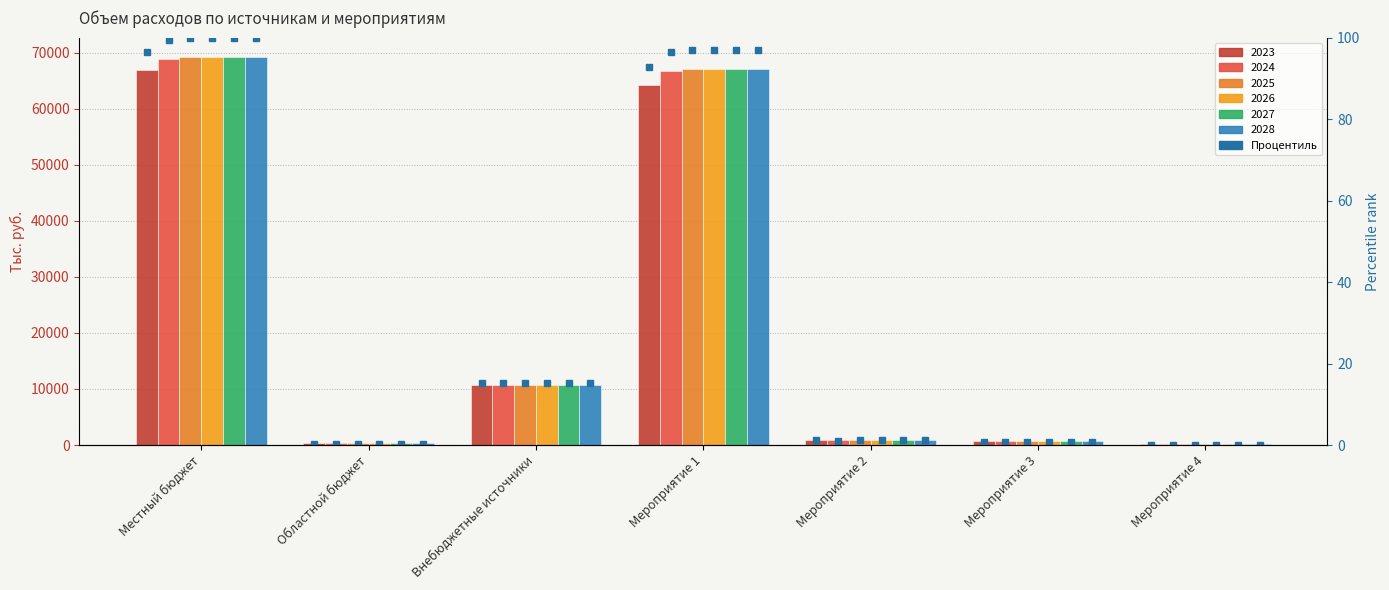

Which series changed the most between Местный бюджет and Мероприятие 2?

2025